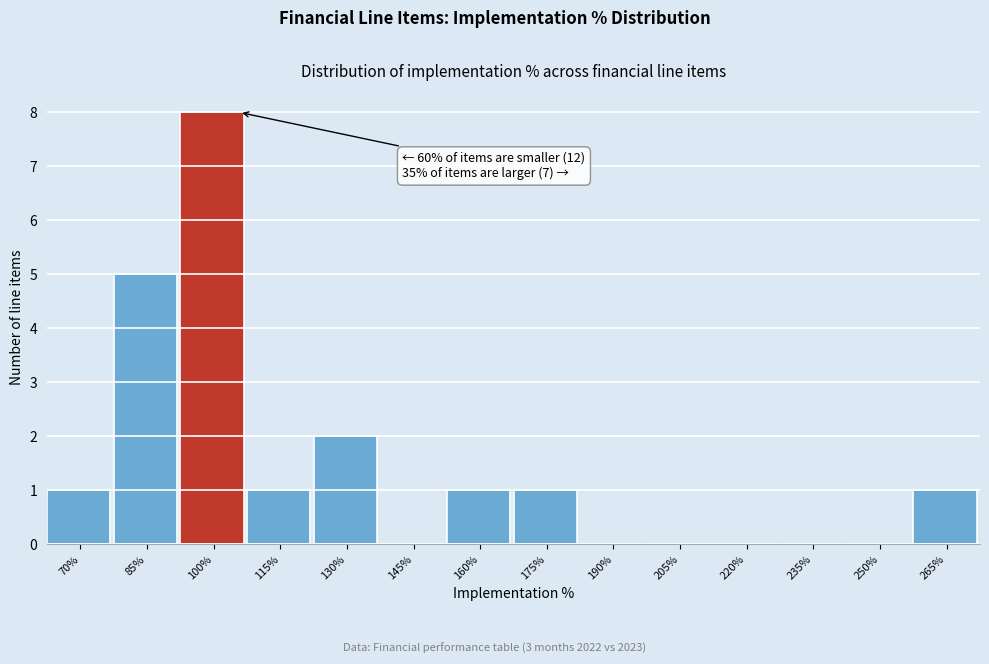

Reading left to right, transcribe all the data shown in this chart.

70%=1	85%=5	100%=8	115%=1	130%=2	145%=0	160%=1	175%=1	190%=0	205%=0	220%=0	235%=0	250%=0	265%=1